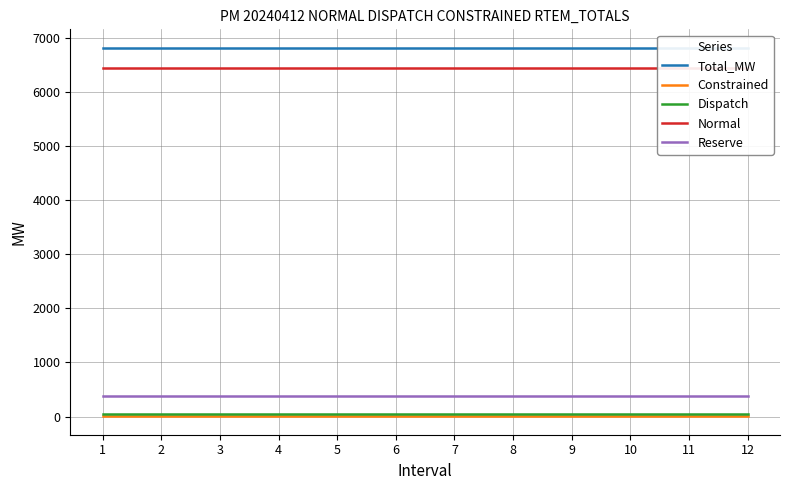

True or false: Reserve has a value of 249.2 at 3.

False